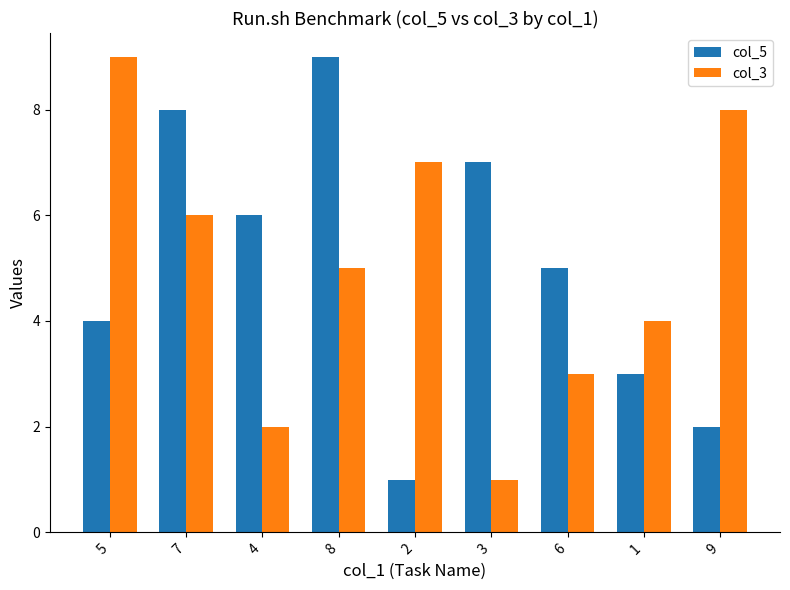

What is the highest value of the col_3 series?

9